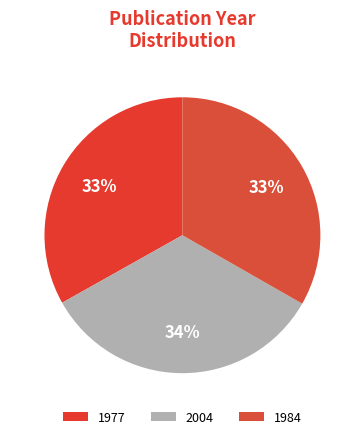

To the nearest percent, what percentage of the pie is 1984?

33%